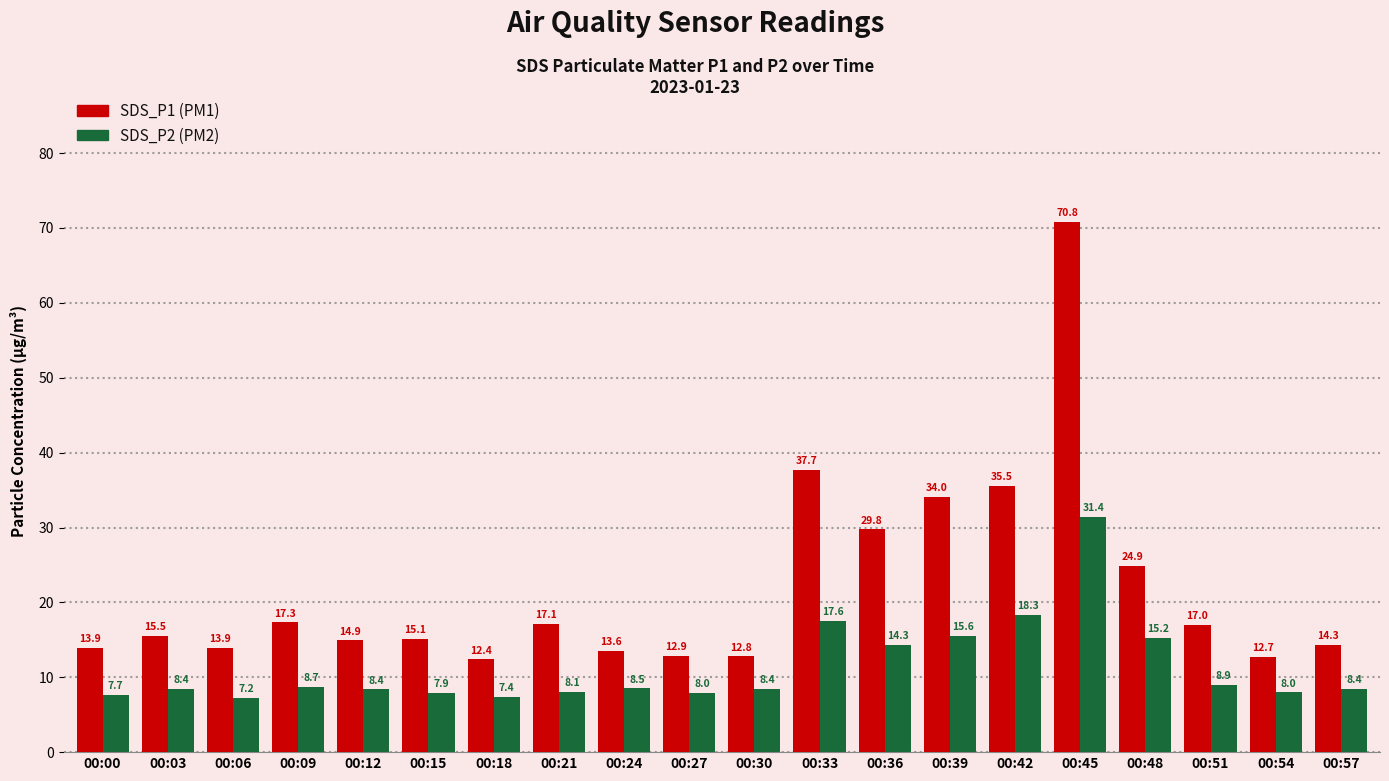

Which category has the lowest value across all series?

00:06